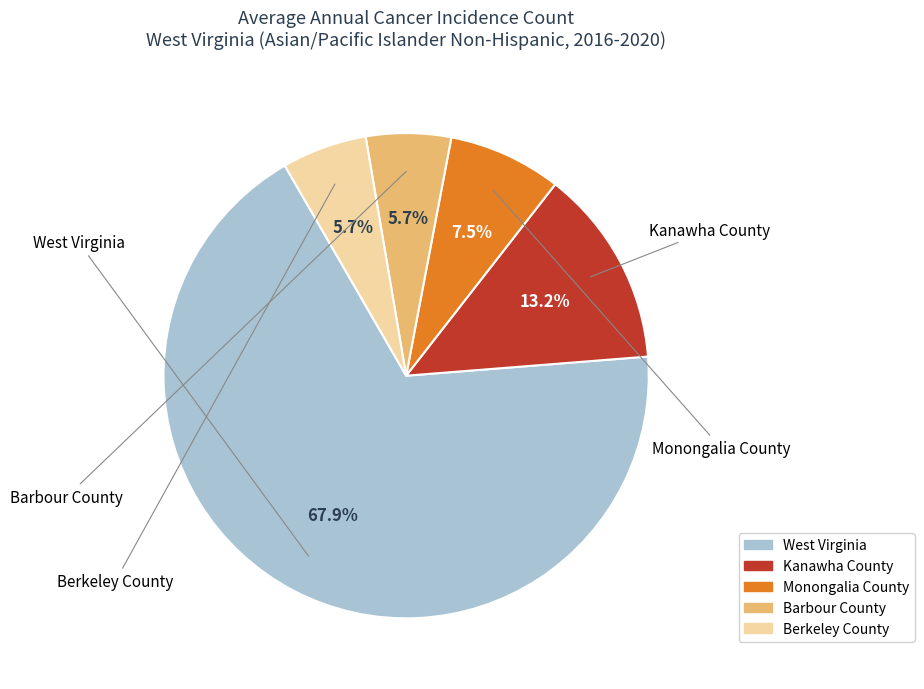

What is the largest slice in the pie chart?

West Virginia